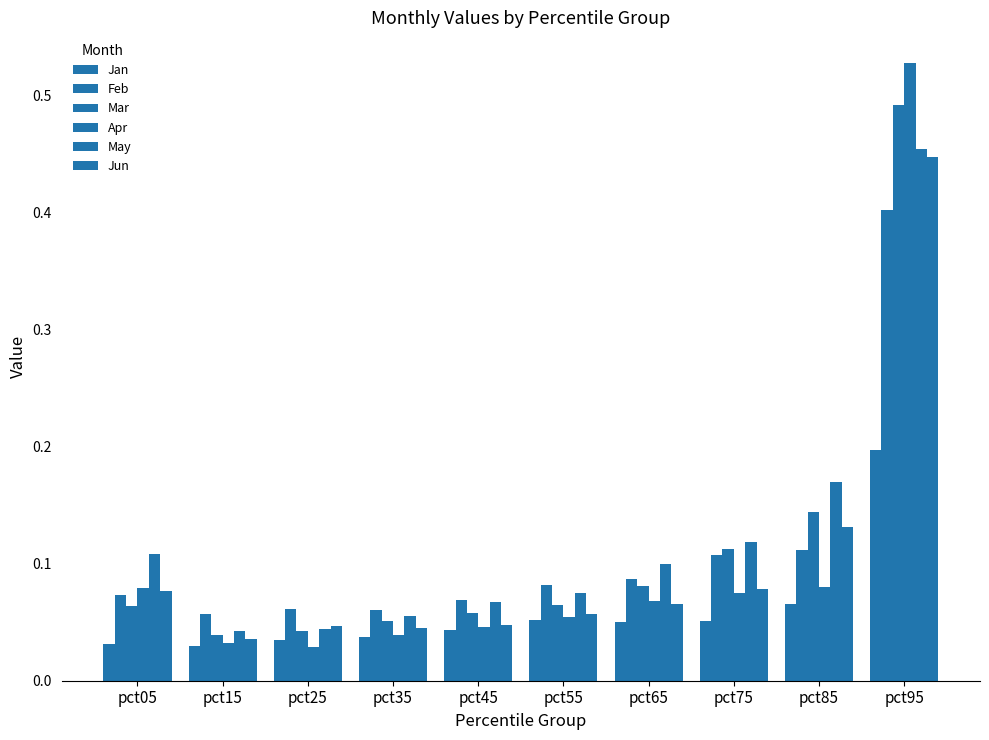

At which category is the sum across all series the highest?

pct95